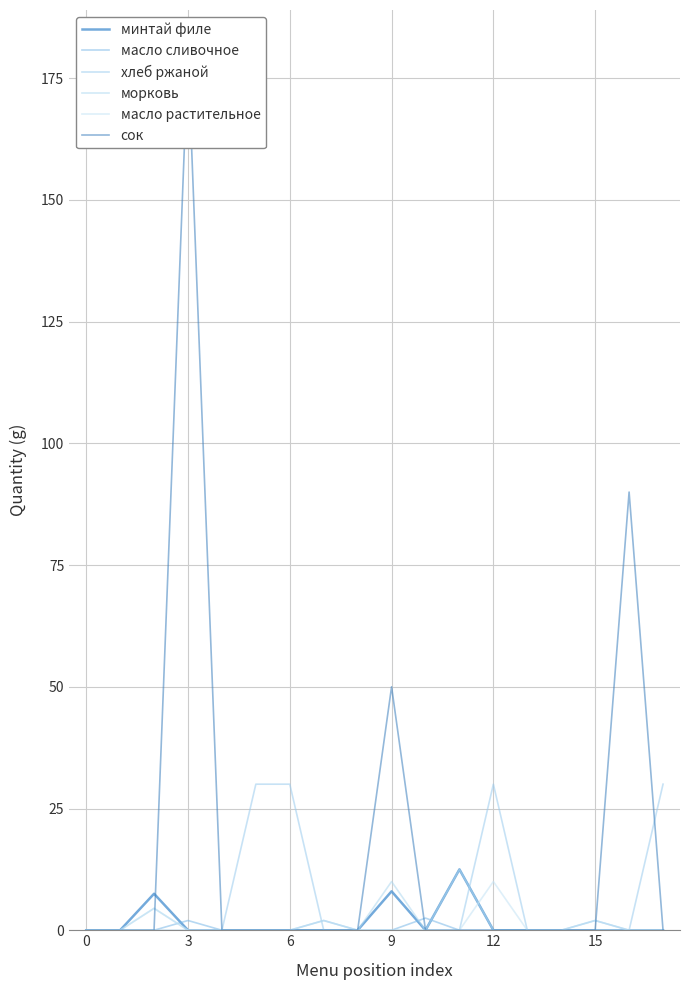

True or false: сок has a value of 0.0 at 15.

True